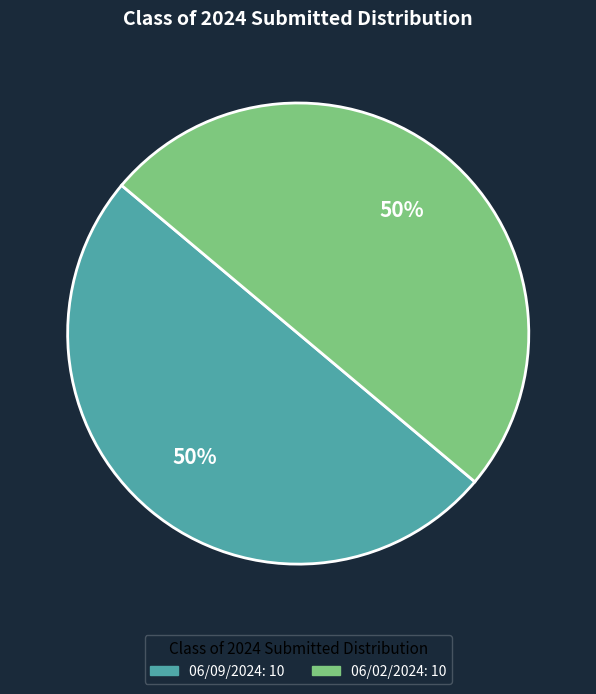

How many slices are in this pie chart?

2